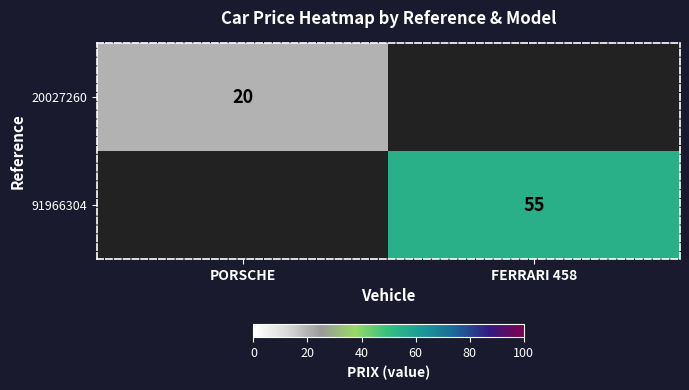

Is the value of 91966304 at FERRARI 458 greater than the value of 20027260 at PORSCHE?

Yes